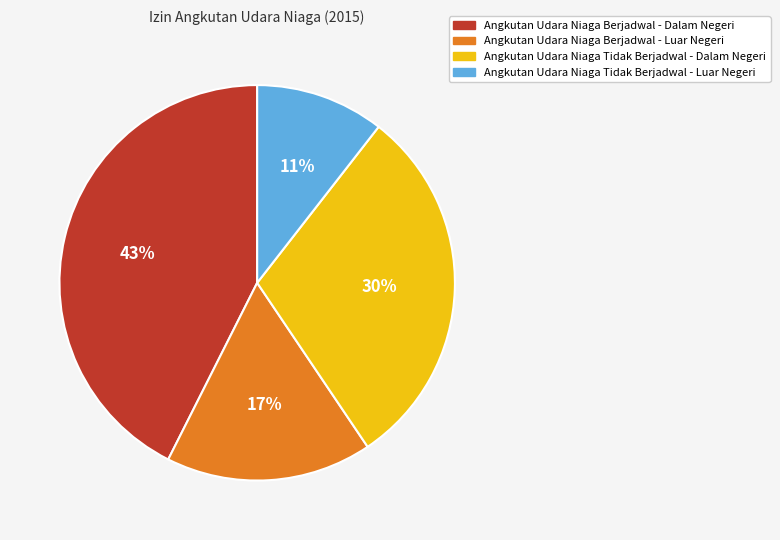

Does Angkutan Udara Niaga Berjadwal - Luar Negeri represent more than half of the total?

No